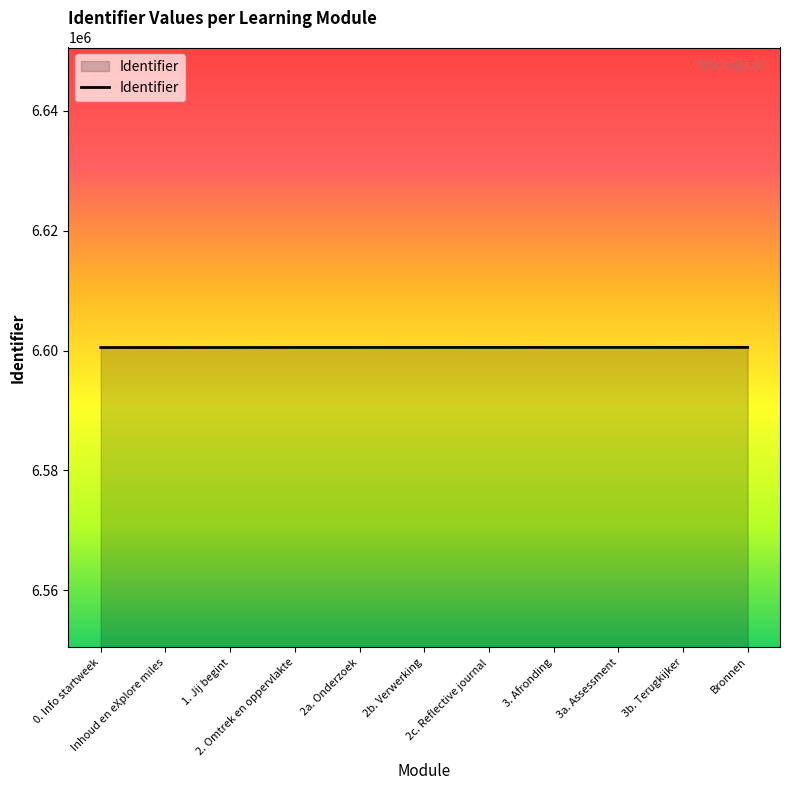

True or false: the data shows 6600515 at 2c. Reflective journal.

True